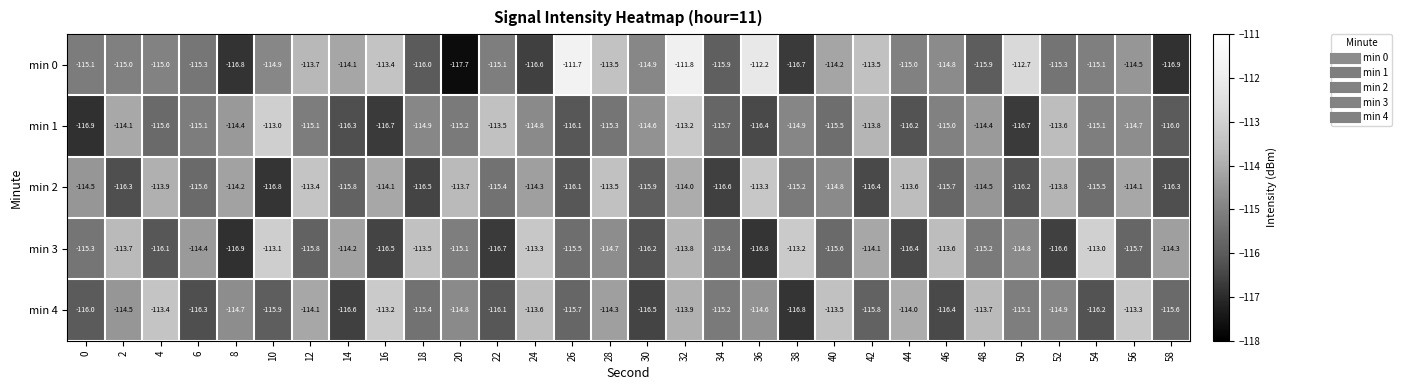

At which category is the sum across all series the highest?

32